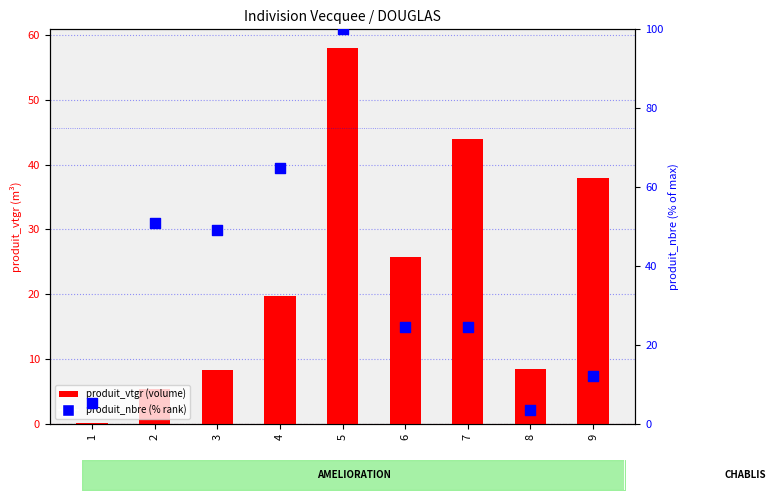

Which series reaches the minimum Y coordinate?

produit_vtgr (volume)